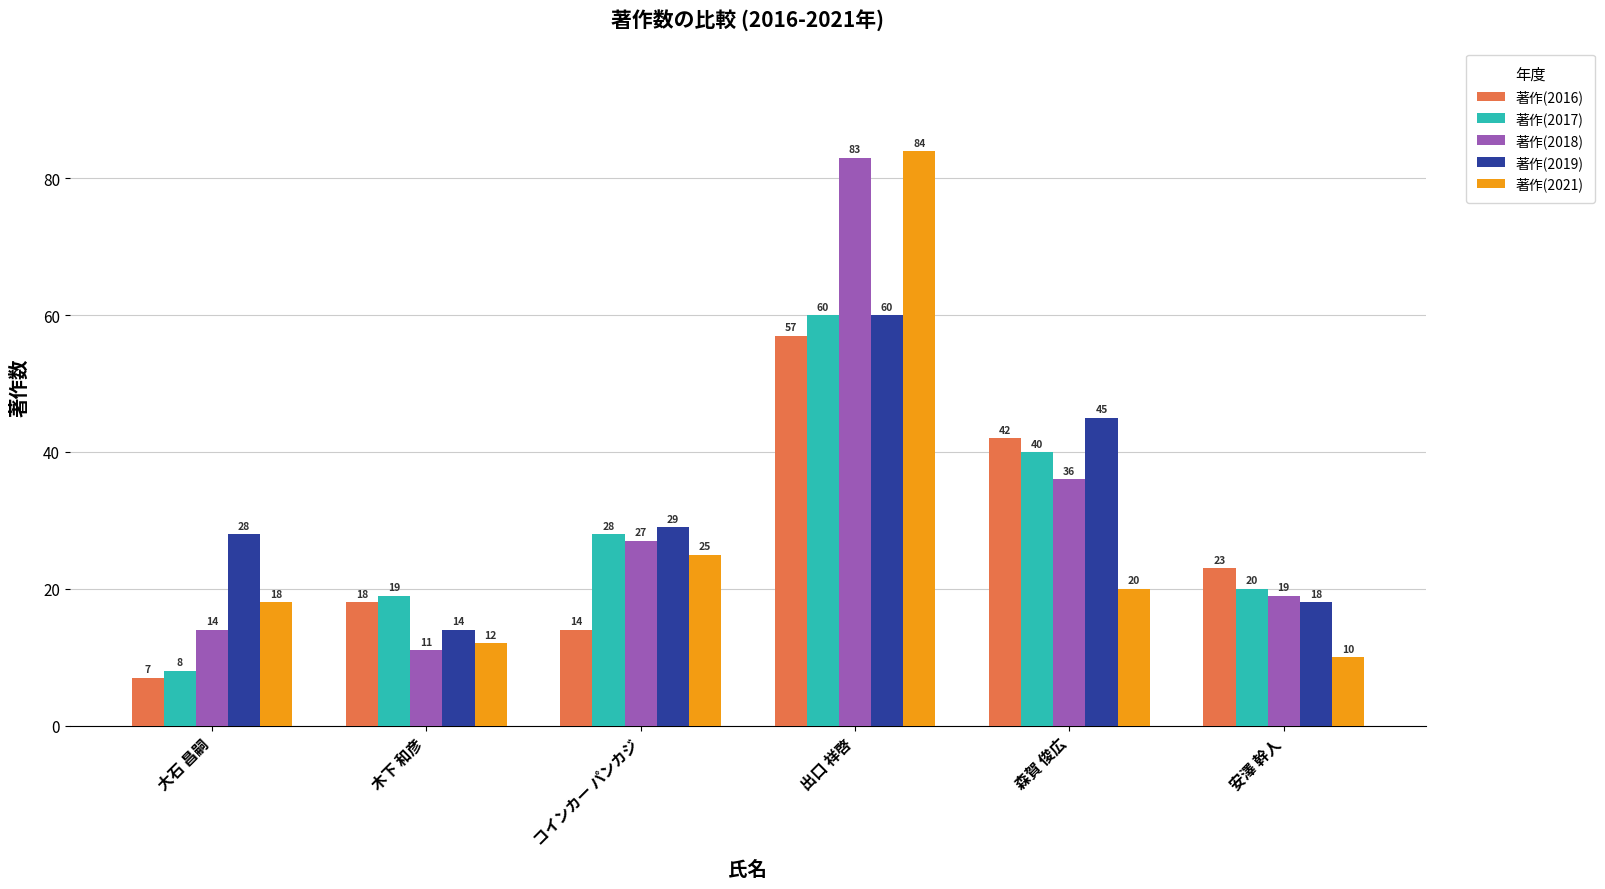

Where is 著作(2017) nearest to the value 34?

コインカー パンカジ